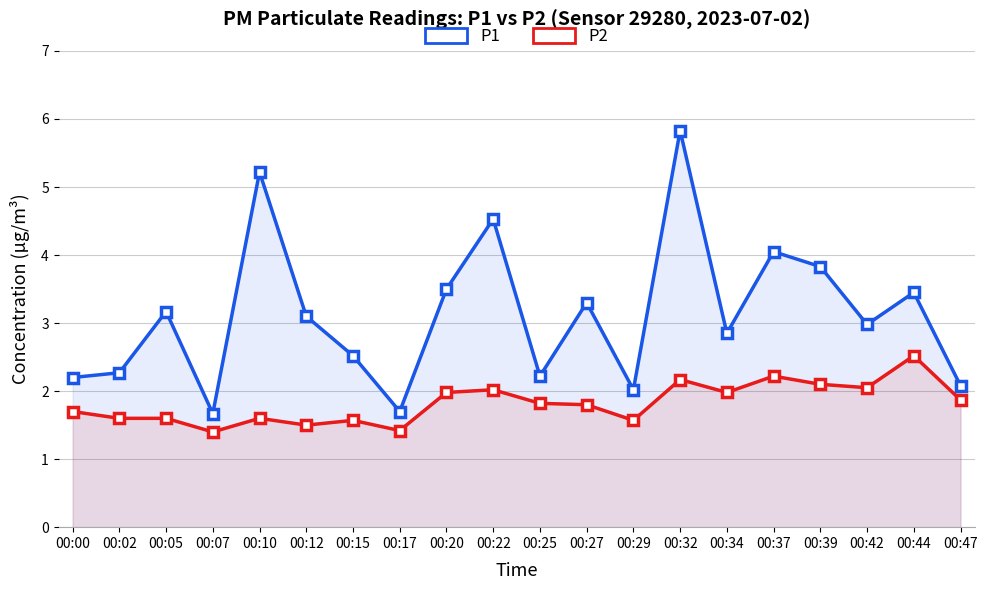

What is the greatest value displayed?

5.8